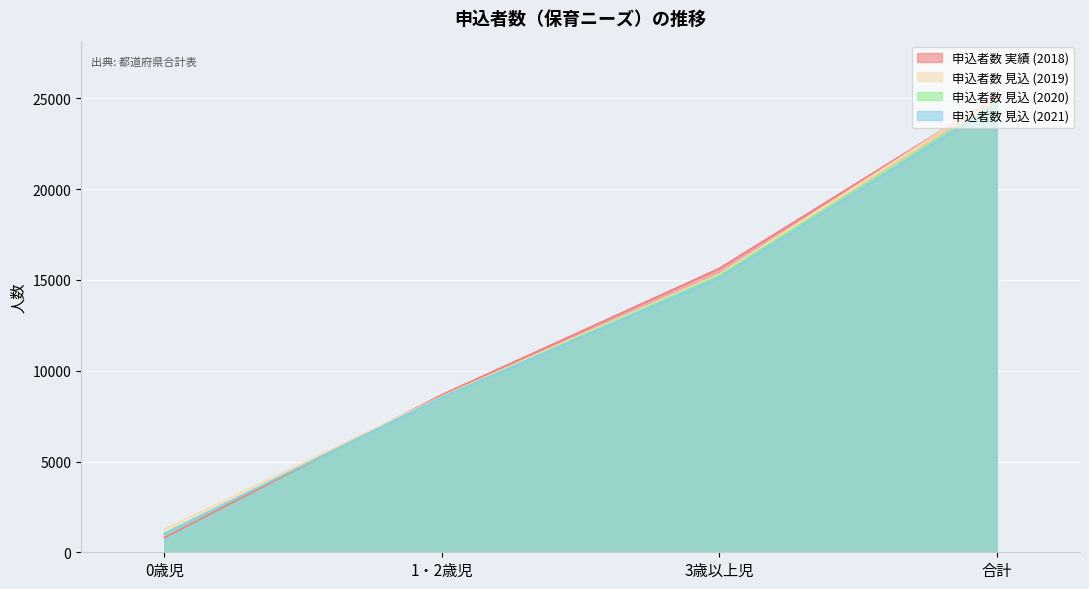

True or false: 申込者数 見込 (2019) has more than 2 interior local peaks.

False